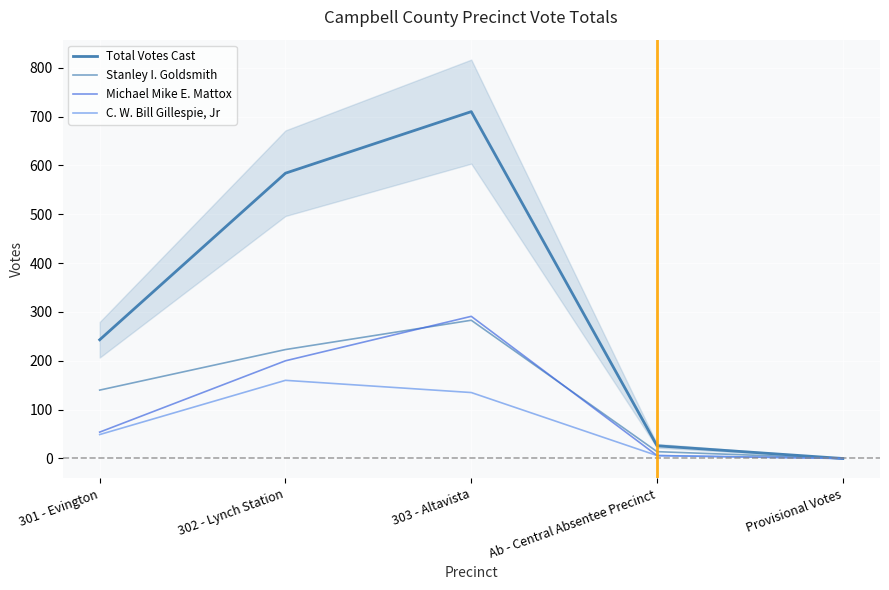

What is the total value across all series at 301 - Evington?

486